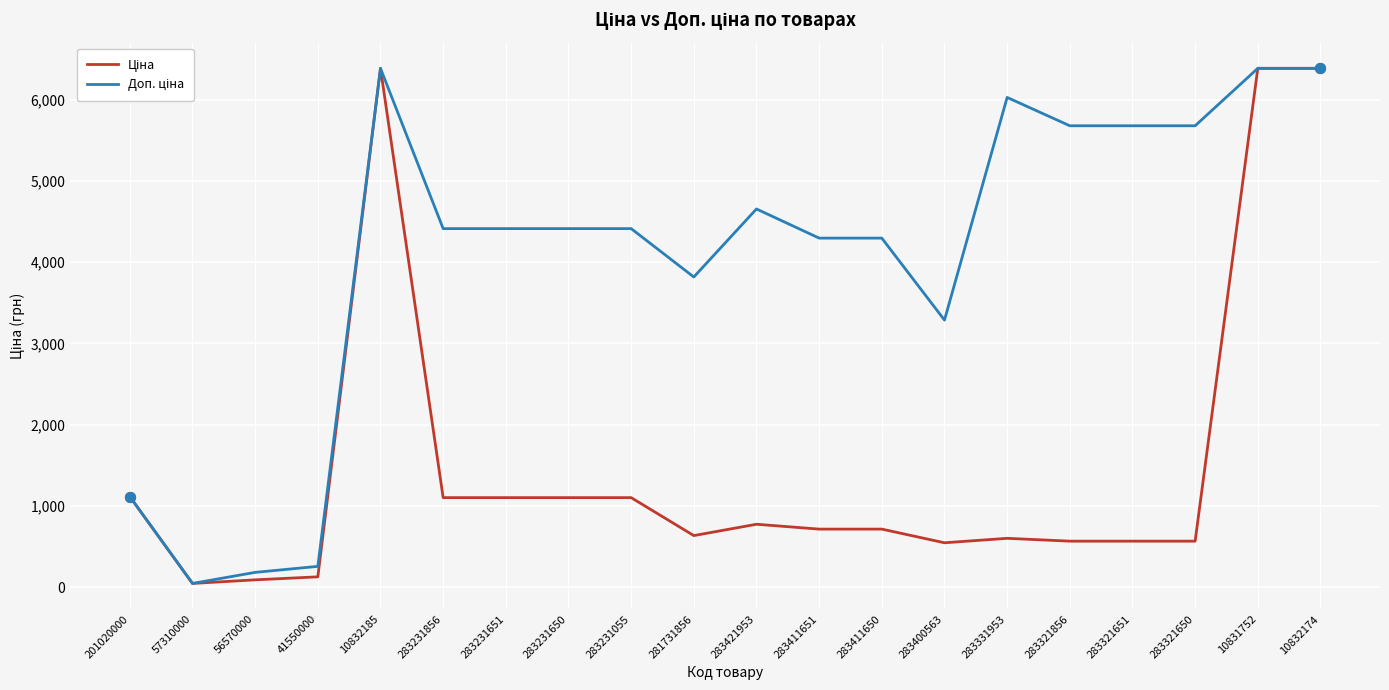

What is the greatest value displayed?

6383.7